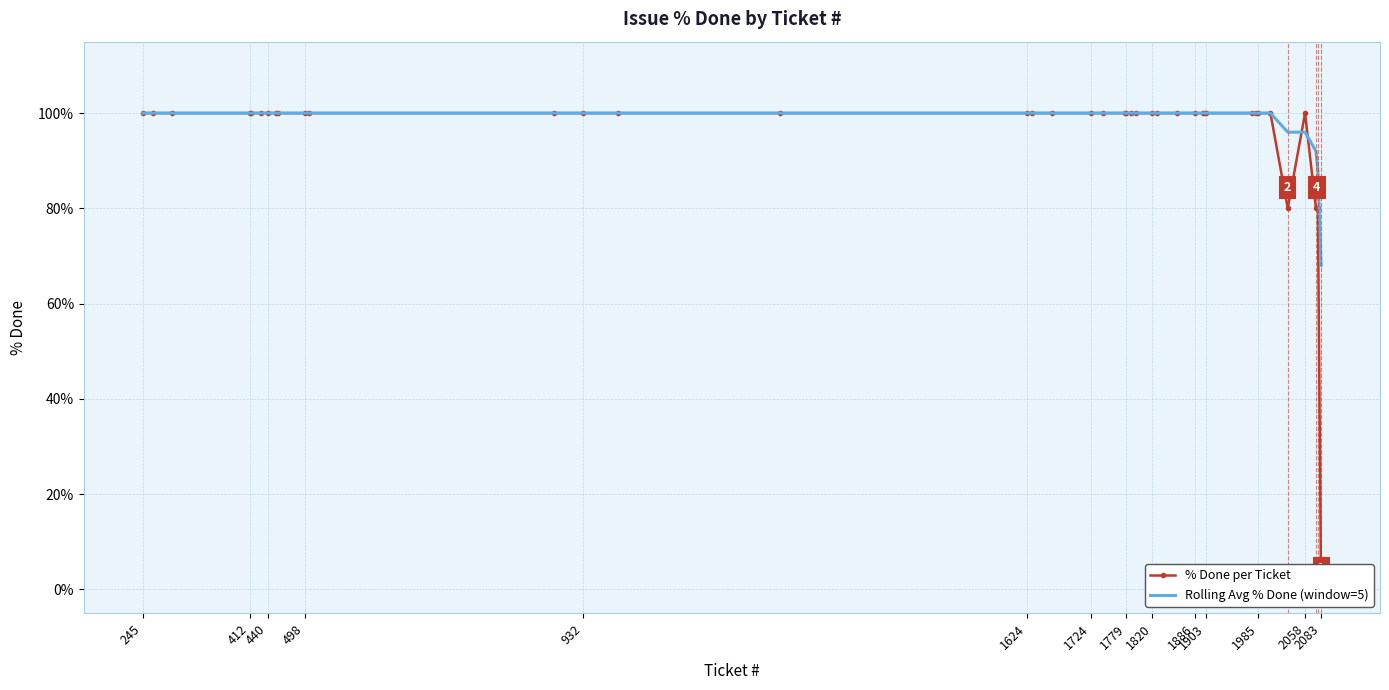

What are all the series names shown in the legend?

% Done per Ticket, Rolling Avg % Done (window=5)